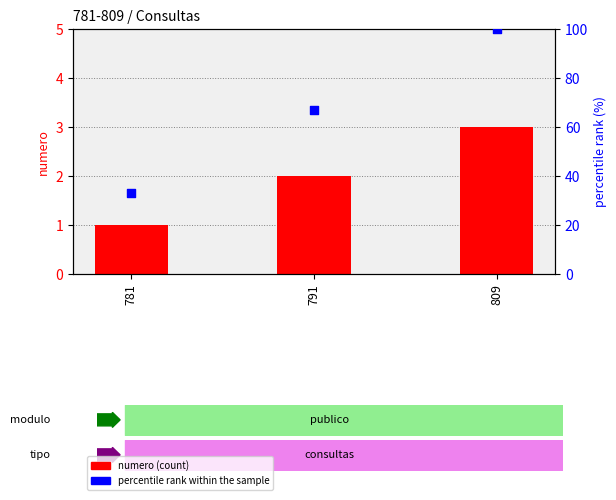

What is the total value across all series at 781?

34